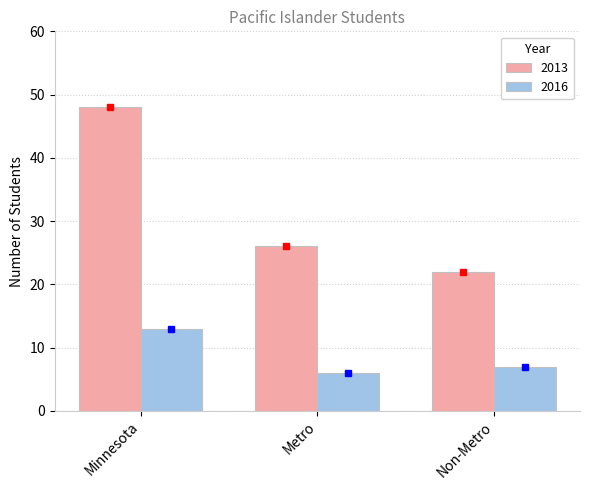

Which series has the widest spread of values?

2013